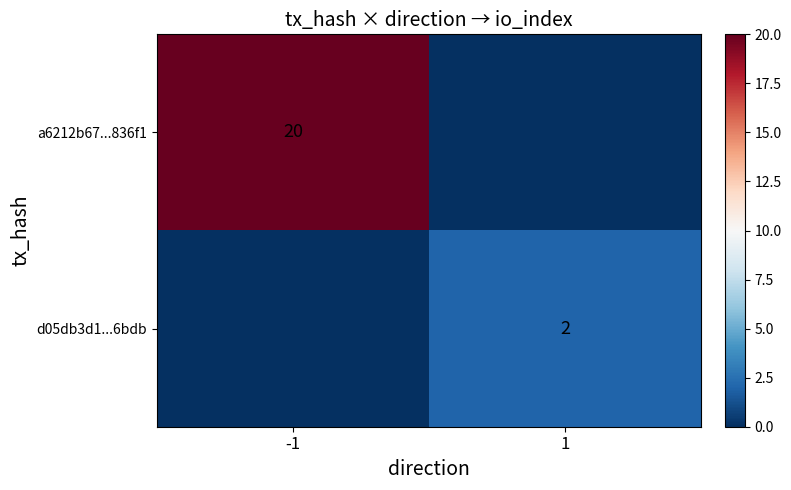

True or false: d05db3d1...6bdb has a value of 1 at 1.

False